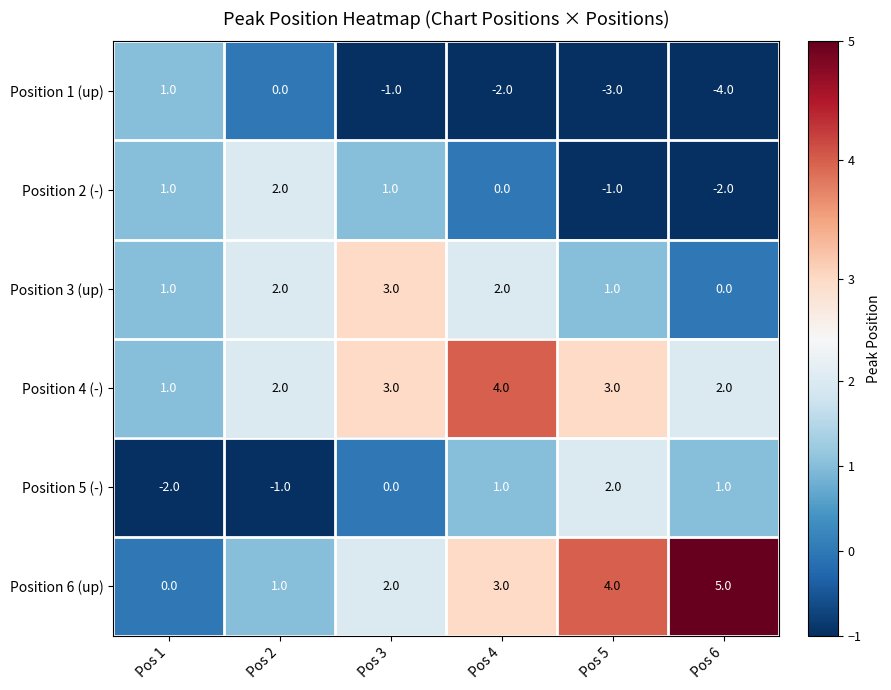

Is it true that Position 4 (-) equals 2 at Pos 2?

True